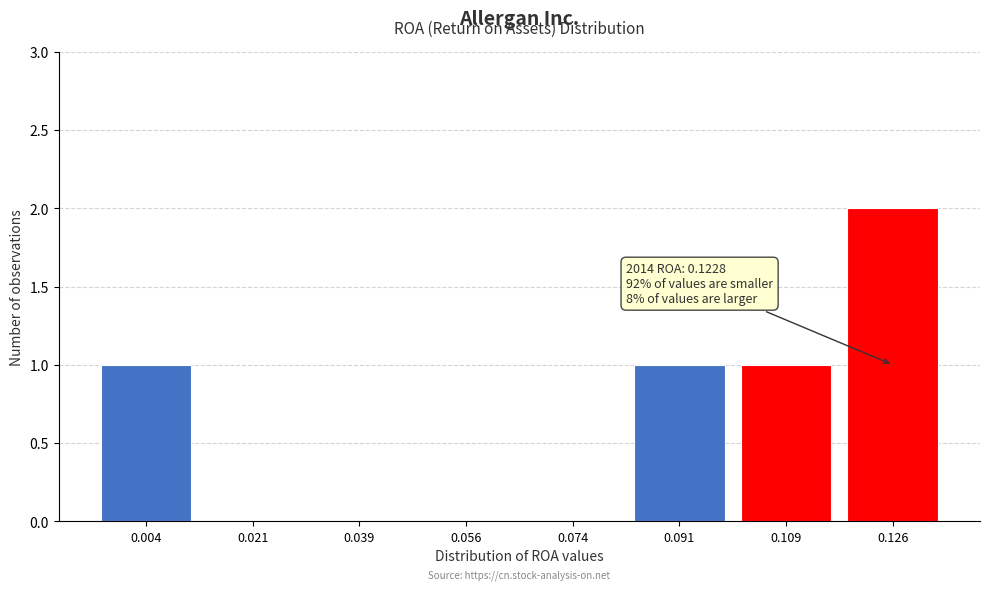

Reading left to right, transcribe all the data shown in this chart.

0.004=1	0.021=0	0.039=0	0.056=0	0.074=0	0.091=1	0.109=1	0.126=2